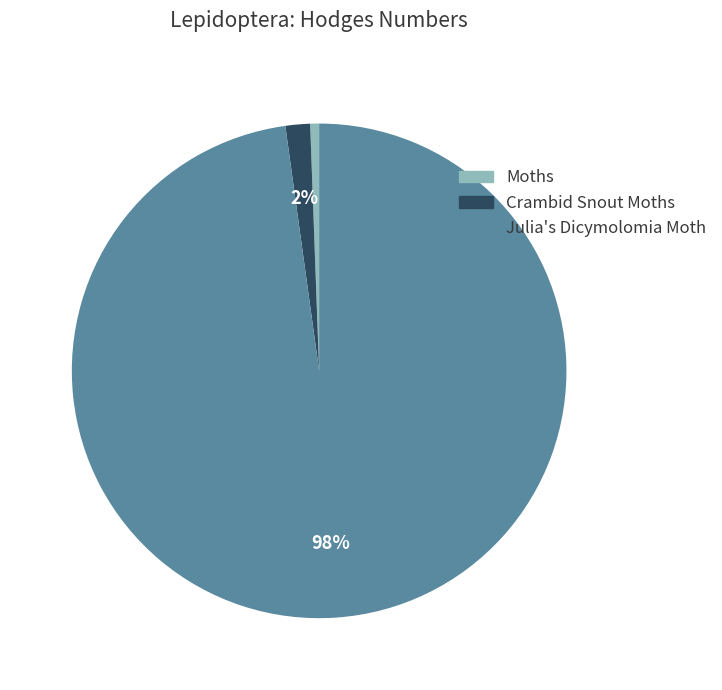

Does Moths represent more than half of the total?

No